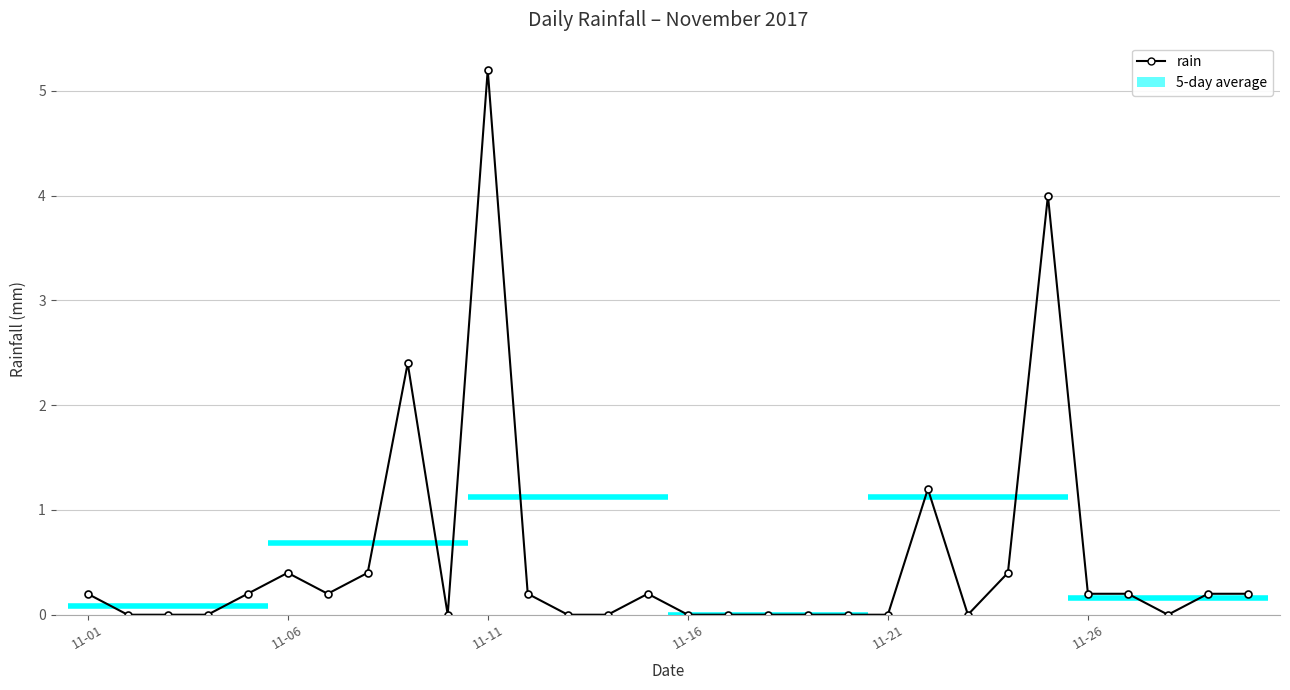

What is the sum of all values?

15.8